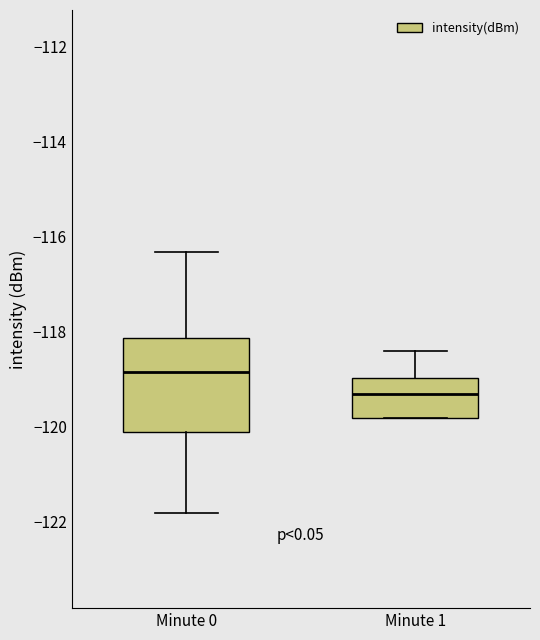

Reading left to right, read every box against the y-axis: the position of its median line, the range the box covers, and the ends of its whiskers. The values are not printed on the chart, so give them approximately, as read against the axis.

Minute 0: median -118.8, box -120.2 to -118.2, whiskers -121.8 to -116.4
Minute 1: median -119.4, box -119.8 to -119.0, whiskers -119.8 to -118.4